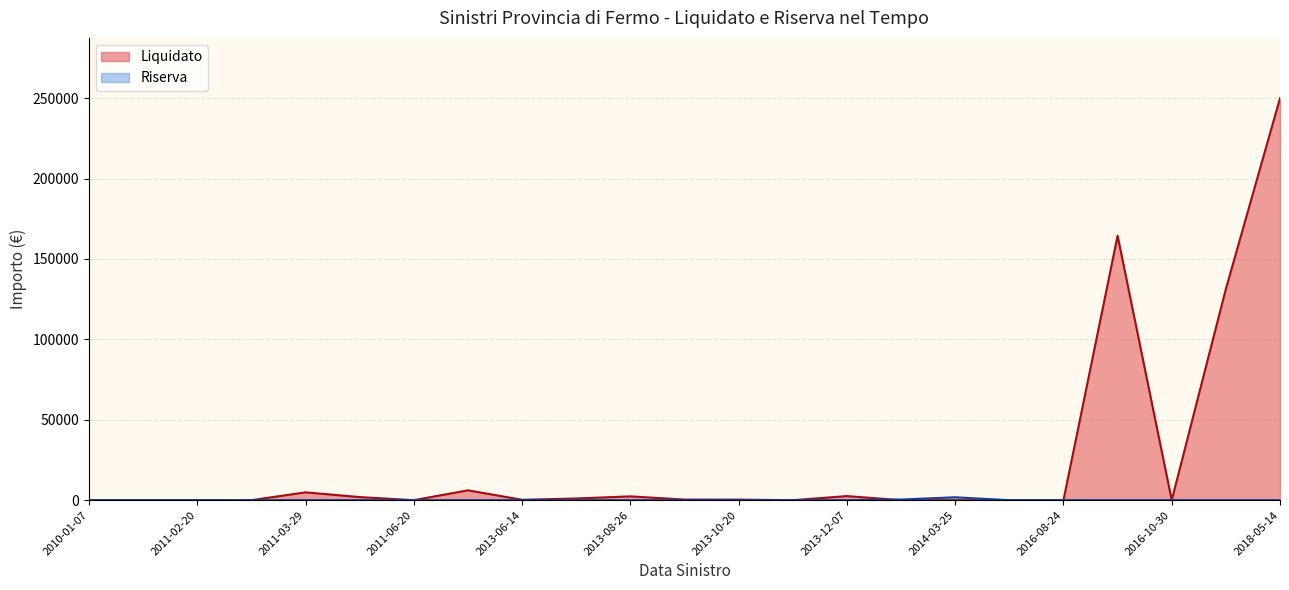

Which series has the largest range (max minus min)?

Liquidato